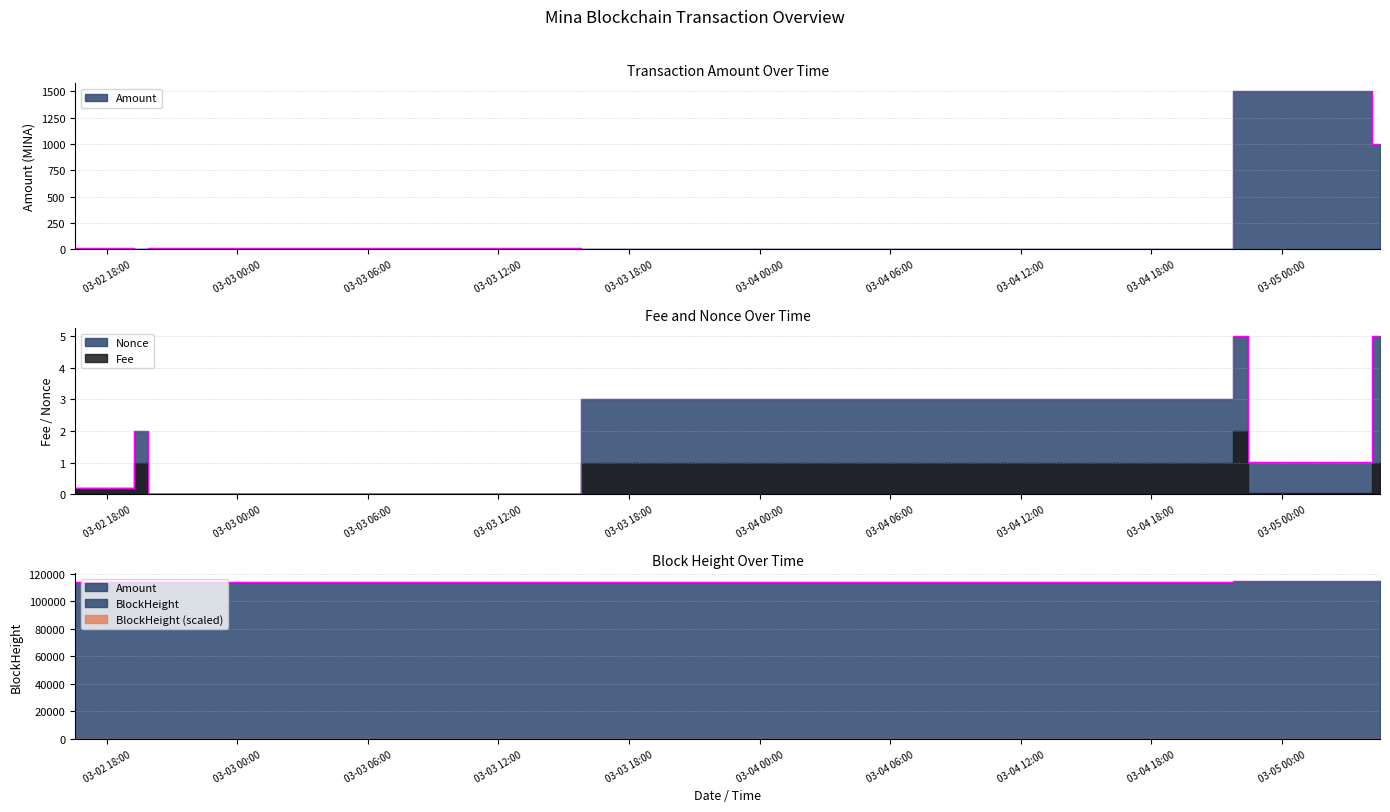

At which label is BlockHeight closest to 114452?

2022-03-03 15:48